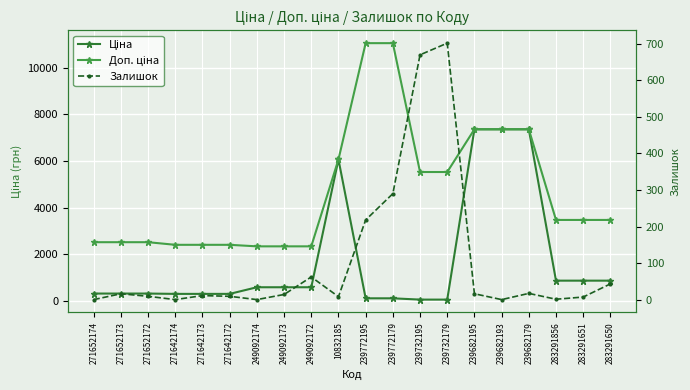

Where is the first local maximum for Залишок?

271652173